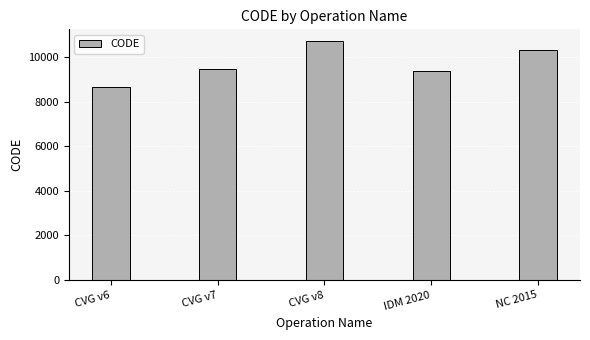

What is the label of the 2nd bar from the right?

IDM 2020